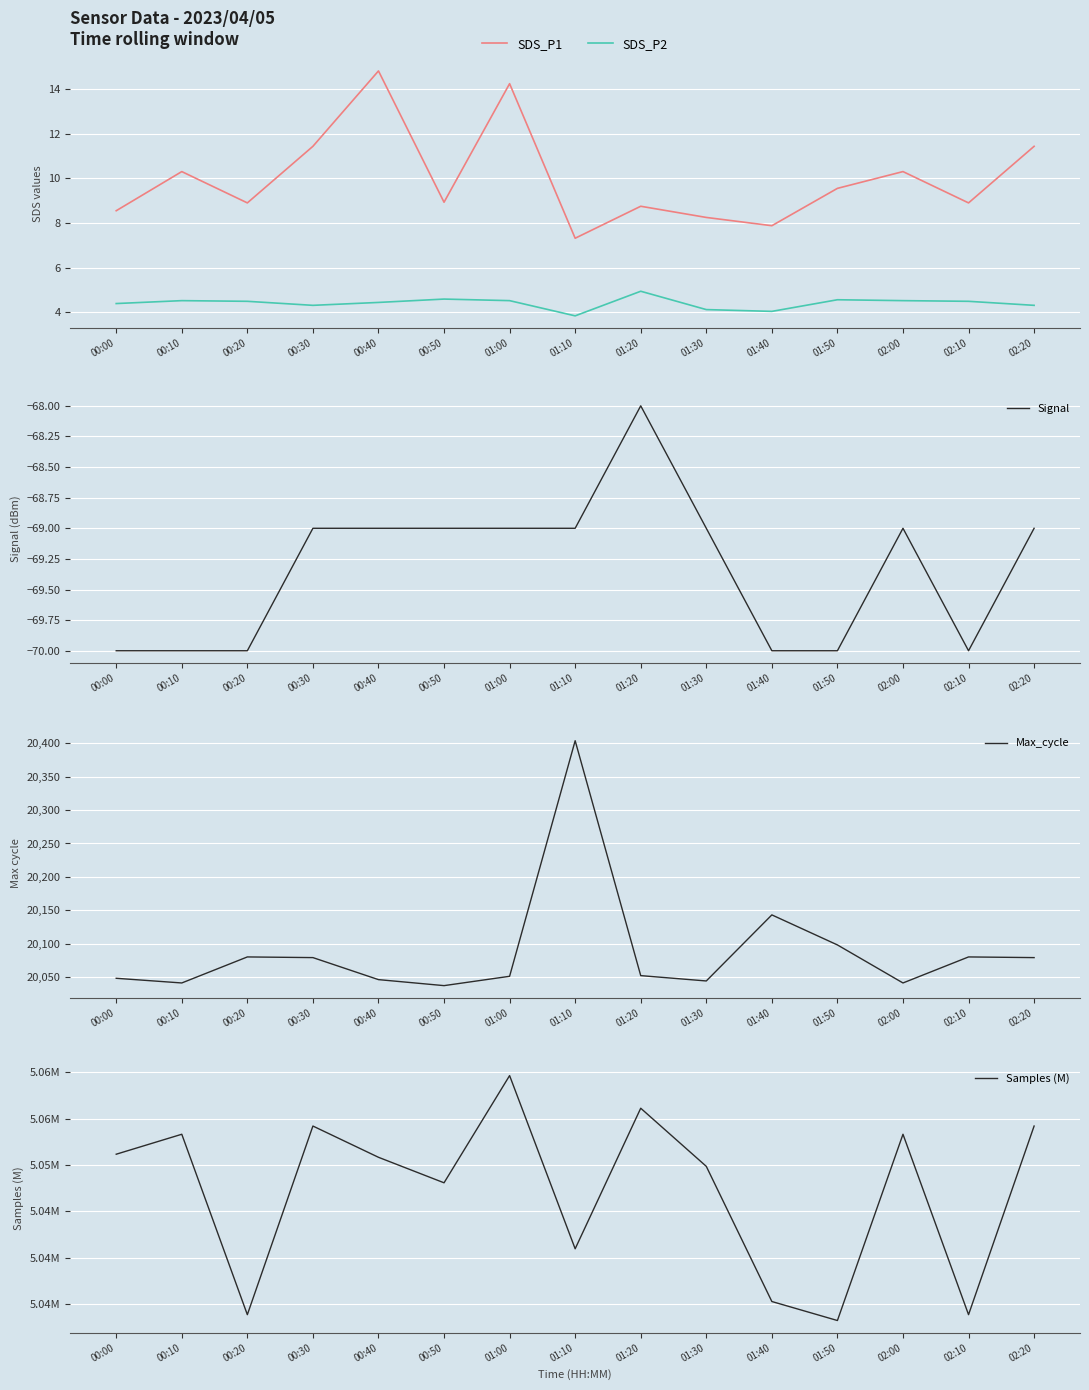

How many lines are shown in the chart?

5